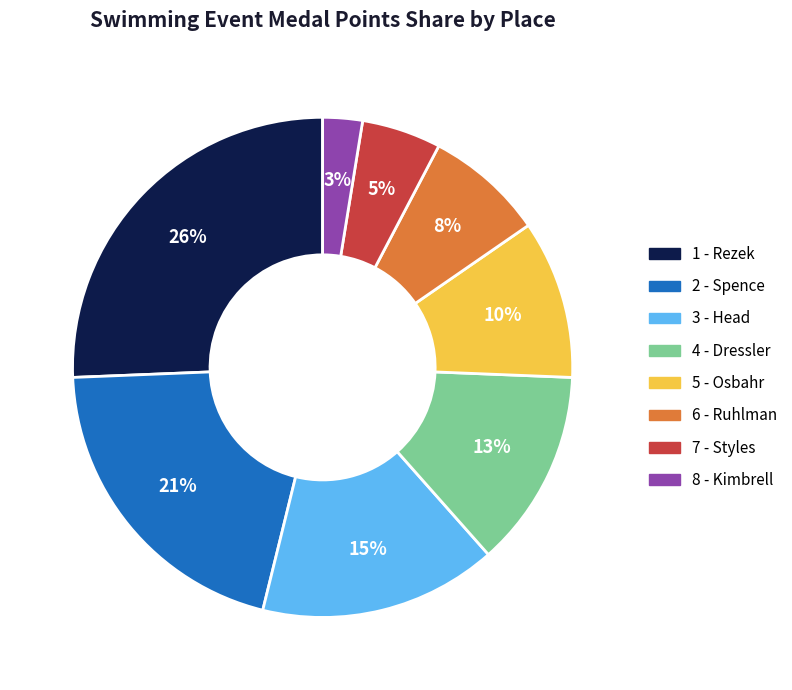

Is there any slice that represents more than half of the pie?

No